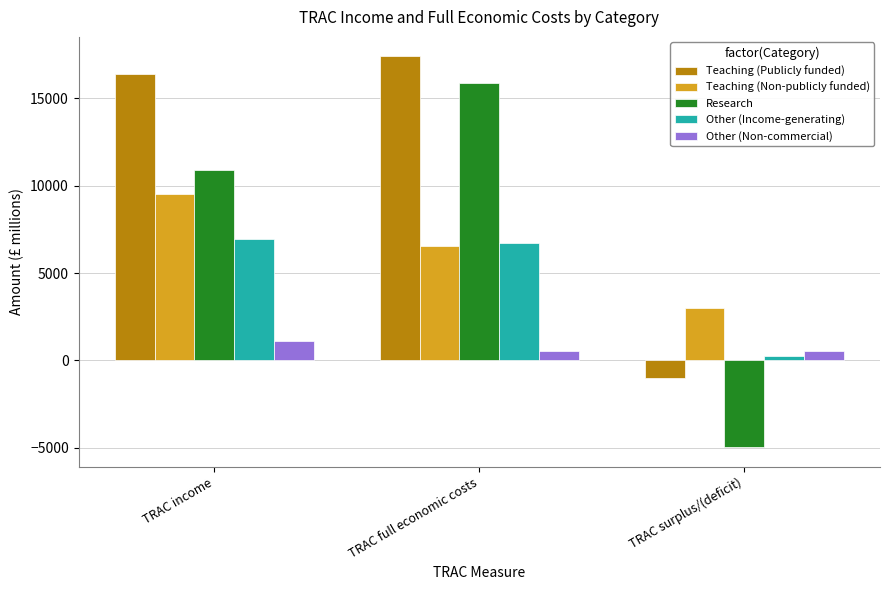

How many groups of bars are there?

3